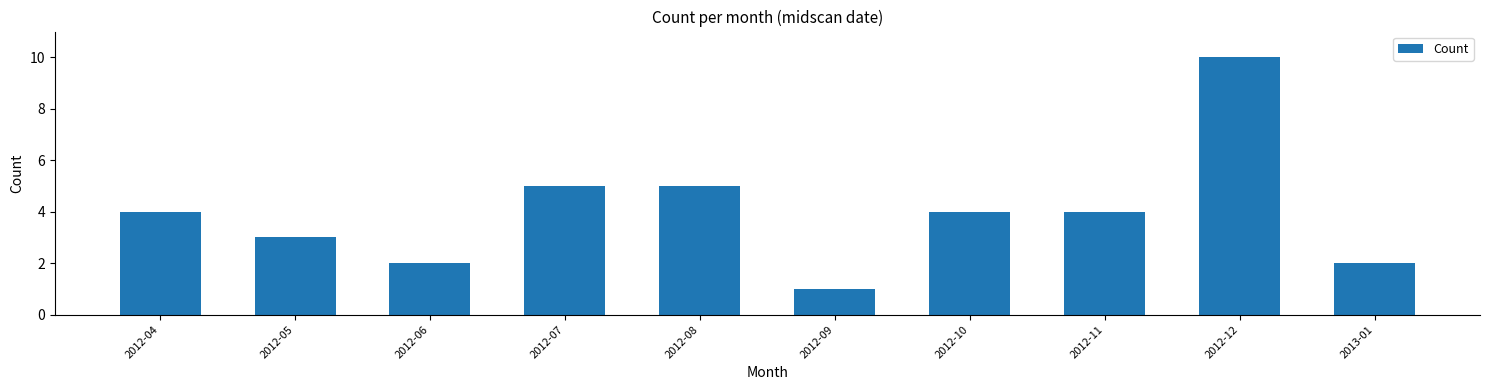

True or false: the data shows 18 at 2012-12.

False